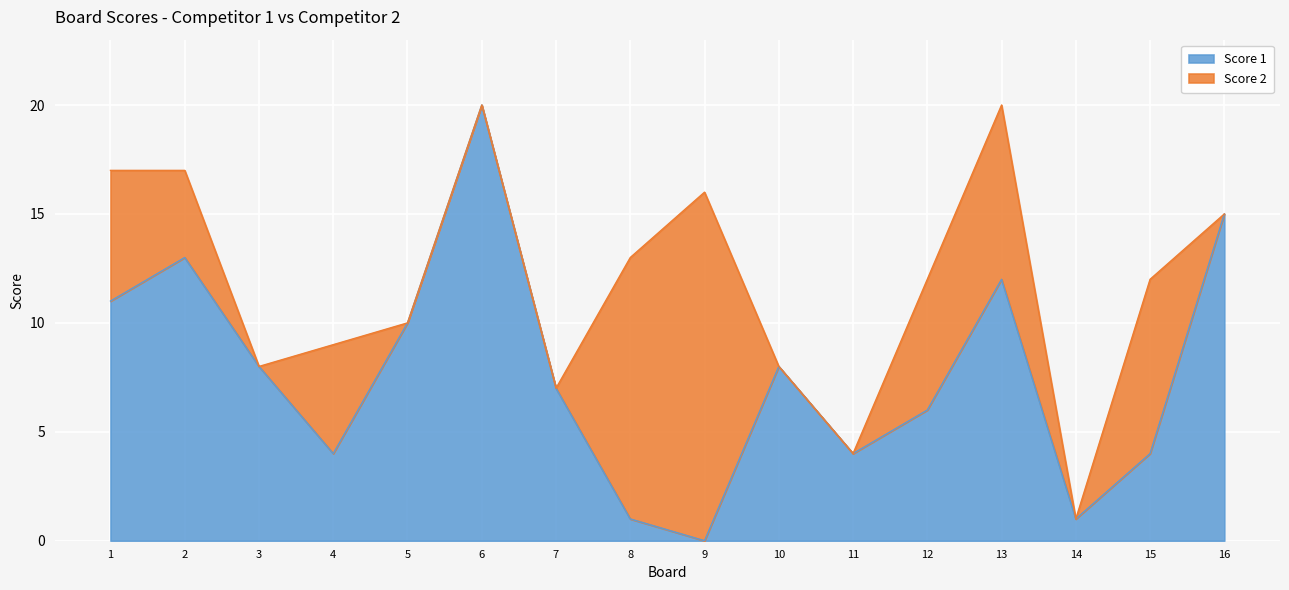

What is the change in value from 5 to 12?

-4